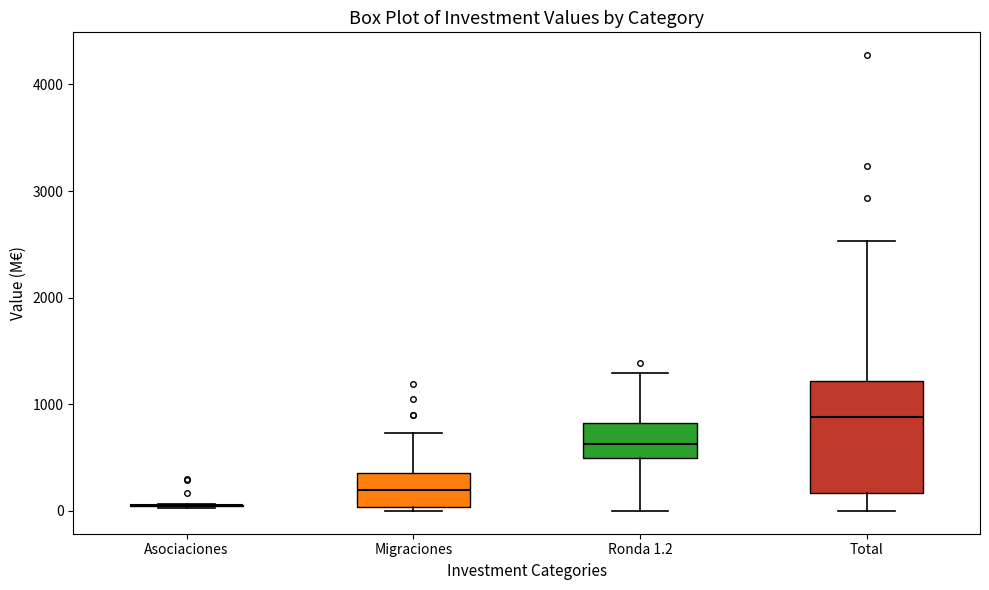

Where does the lower whisker of the box for Total end on the y-axis? The values are not printed on the chart, so give them approximately, as read against the axis.

0